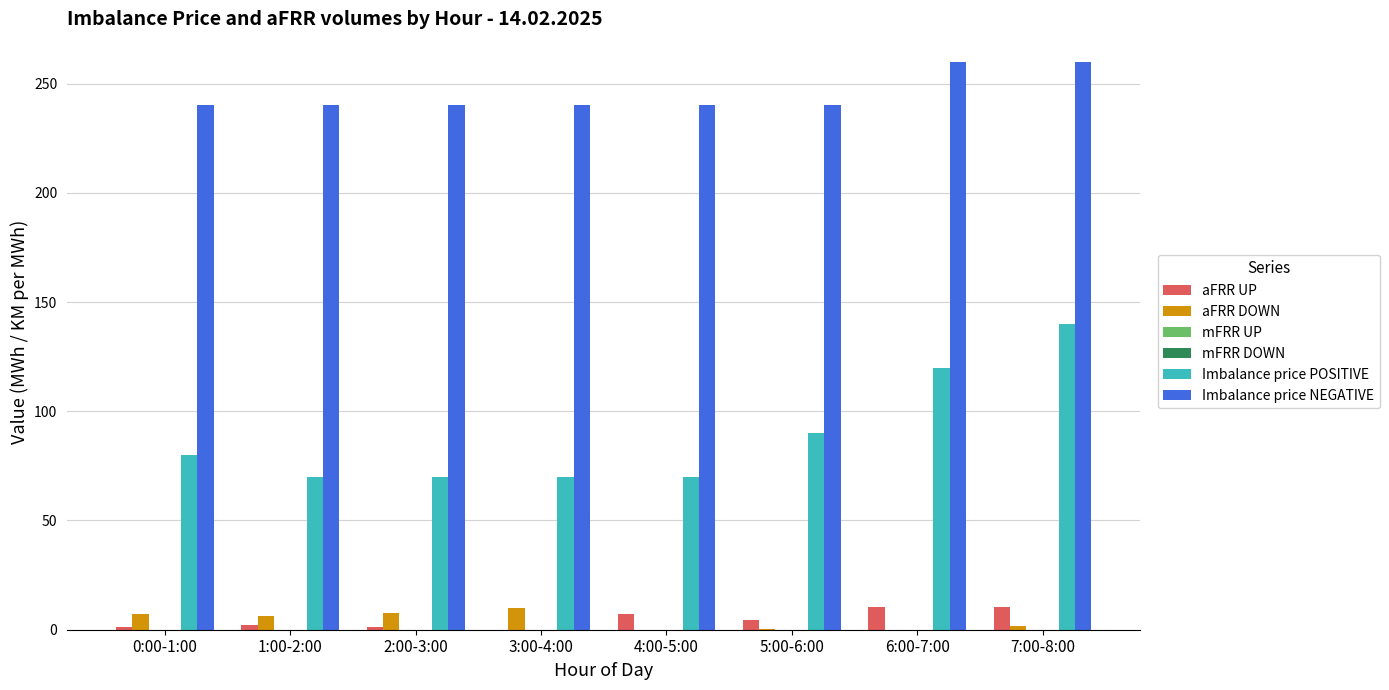

What position from the left is 5:00-6:00?

6